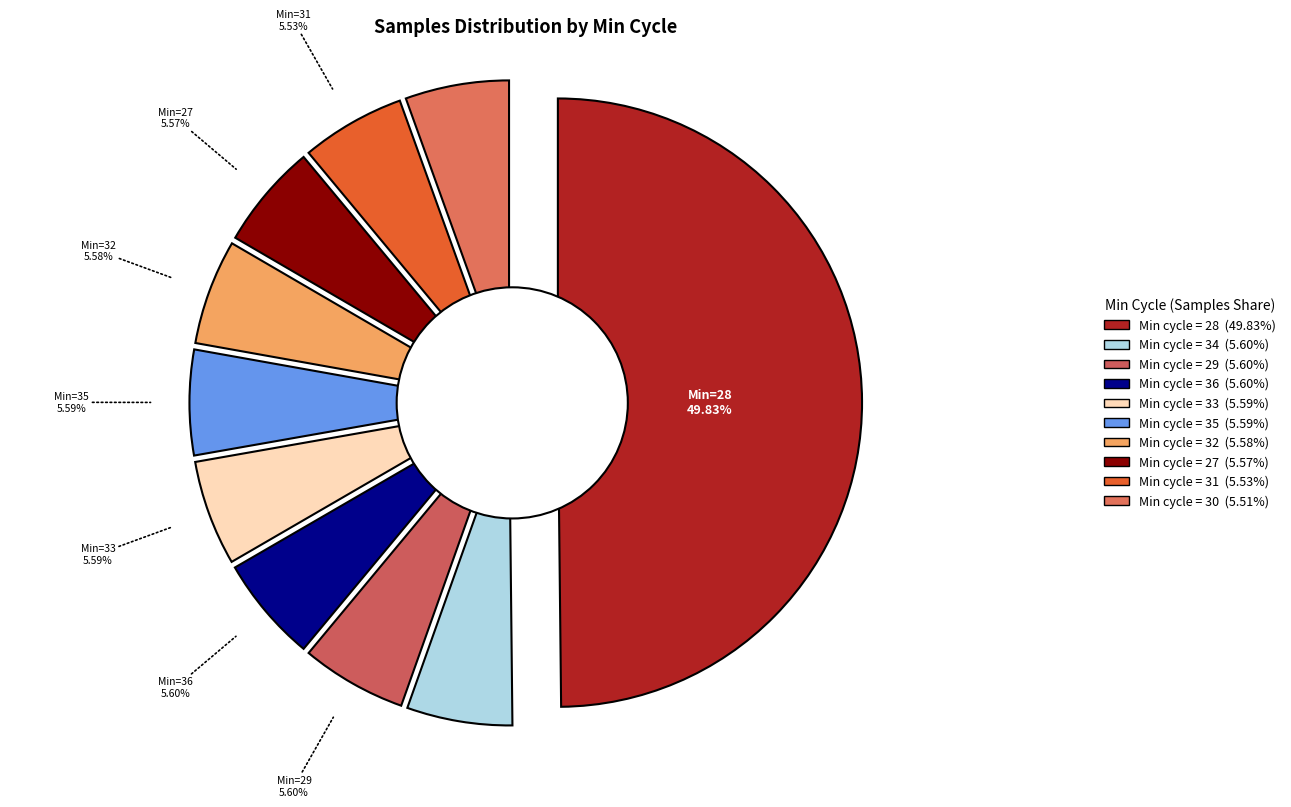

To the nearest percent, what percentage of the pie is Min_cycle=32?

6%